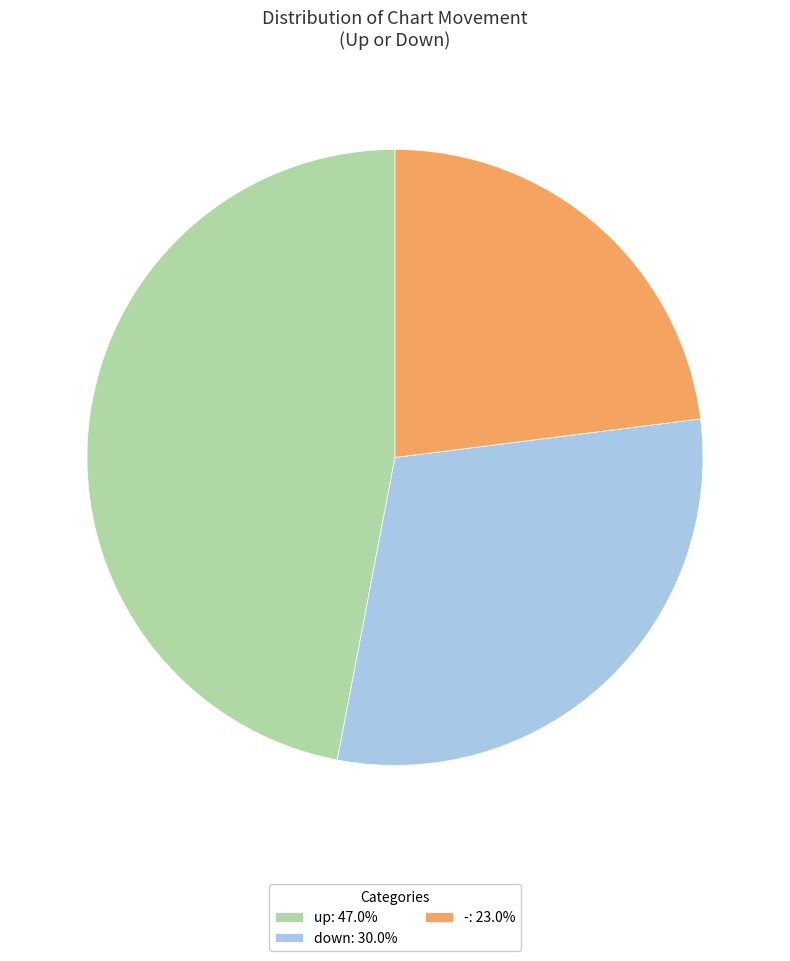

Count the number of slices in the pie.

3